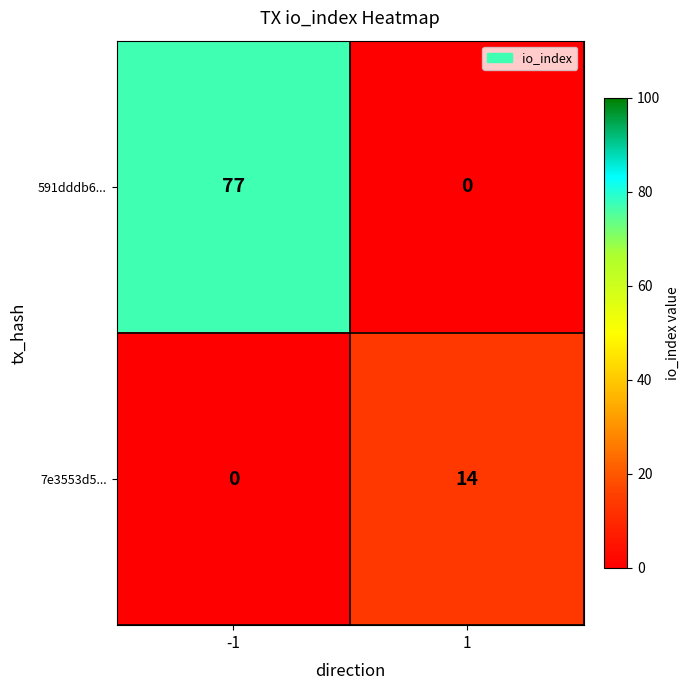

What value does the 591dddb6... series have at -1, to the nearest 5?

75